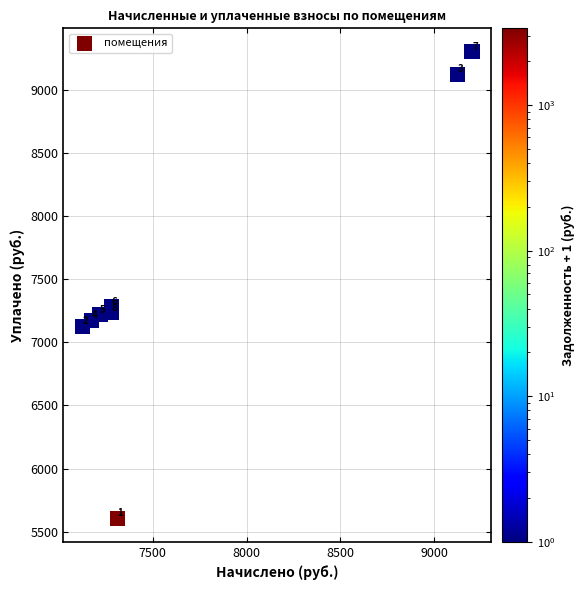

What is the average Y value?

7508.0